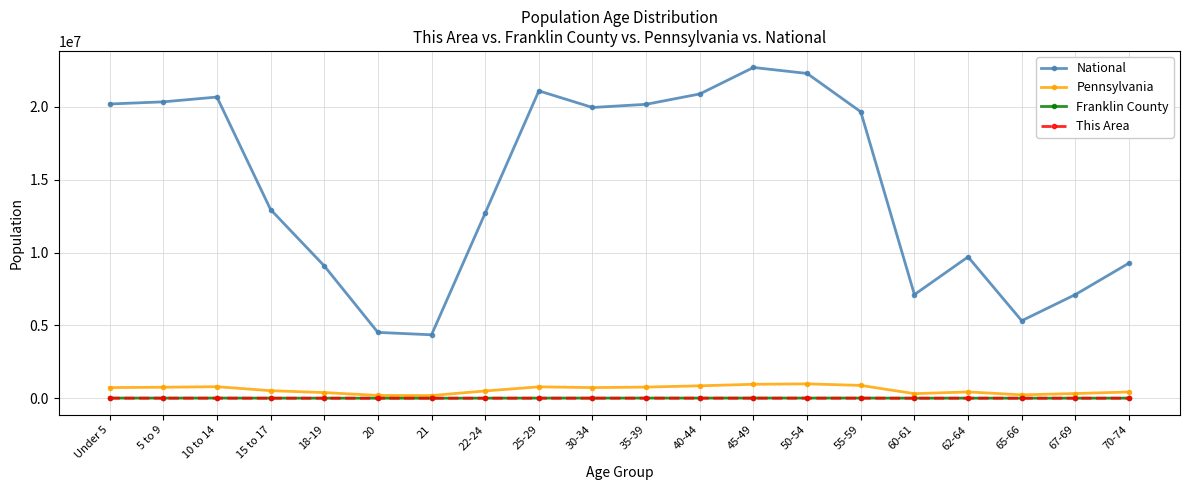

The value of Pennsylvania at 40-44 is 851382. True or false?

True